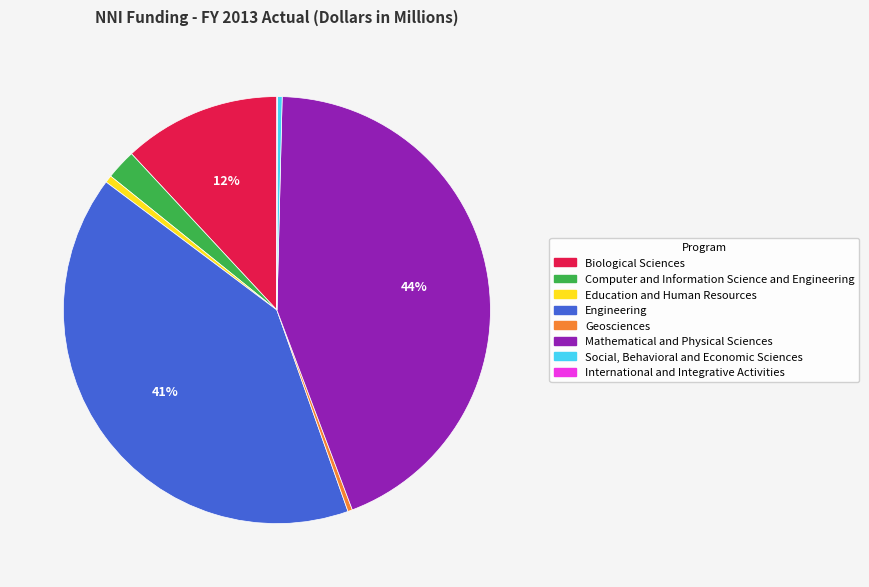

Which has a higher value, Engineering or Biological Sciences?

Engineering